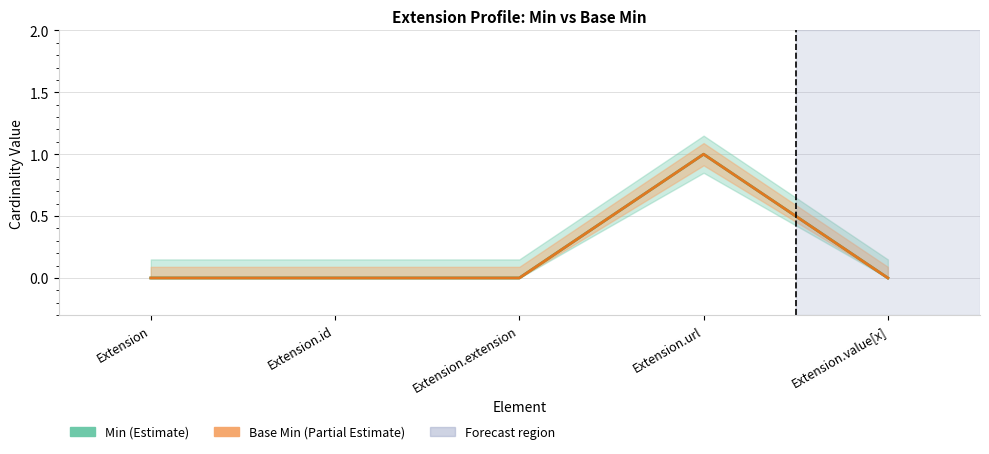

At which label is Base Min closest to 0?

Extension